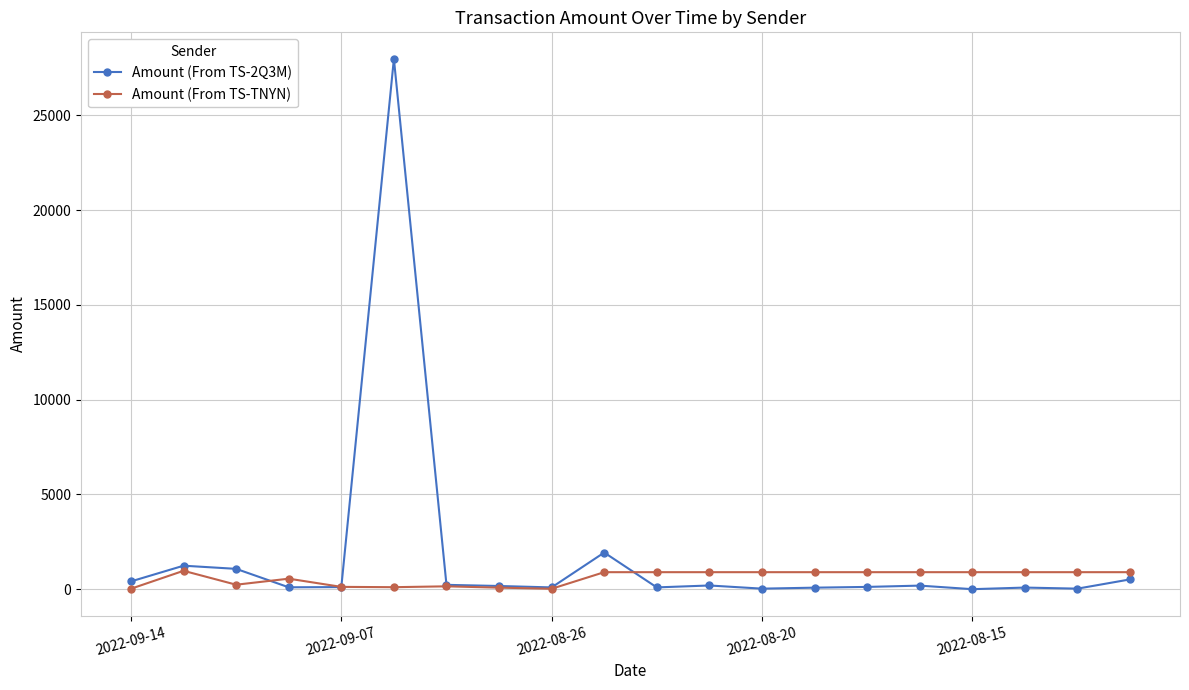

List the series in order of their peak value, lowest first.

Amount (From TS-TNYN), Amount (From TS-2Q3M)